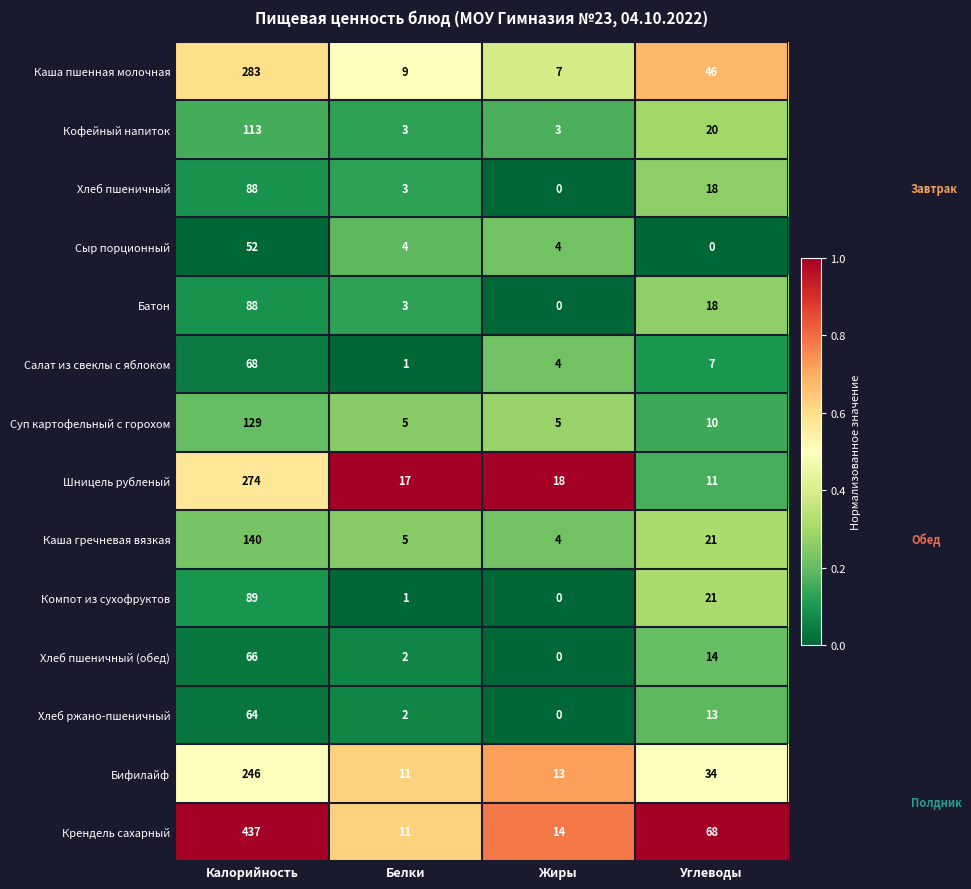

List the labels in order of Шницель рубленый value, largest first.

Калорийность, Жиры, Белки, Углеводы